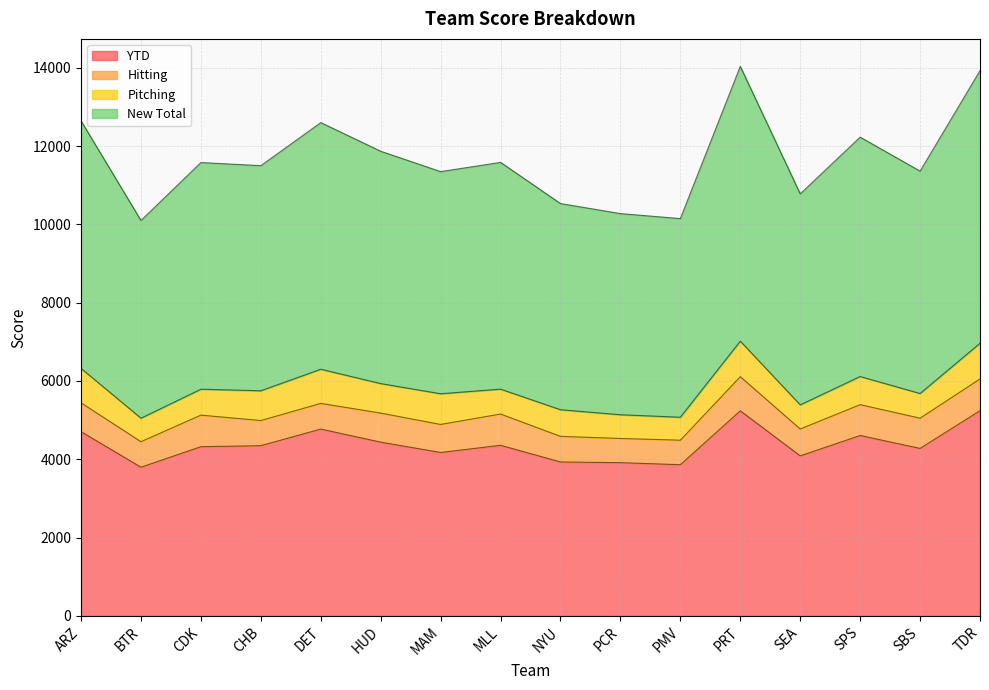

List the labels in order of YTD value, smallest first.

BTR, PMV, PCR, NYU, SEA, MAM, SBS, CDK, CHB, MLL, HUD, SPS, ARZ, DET, PRT, TDR